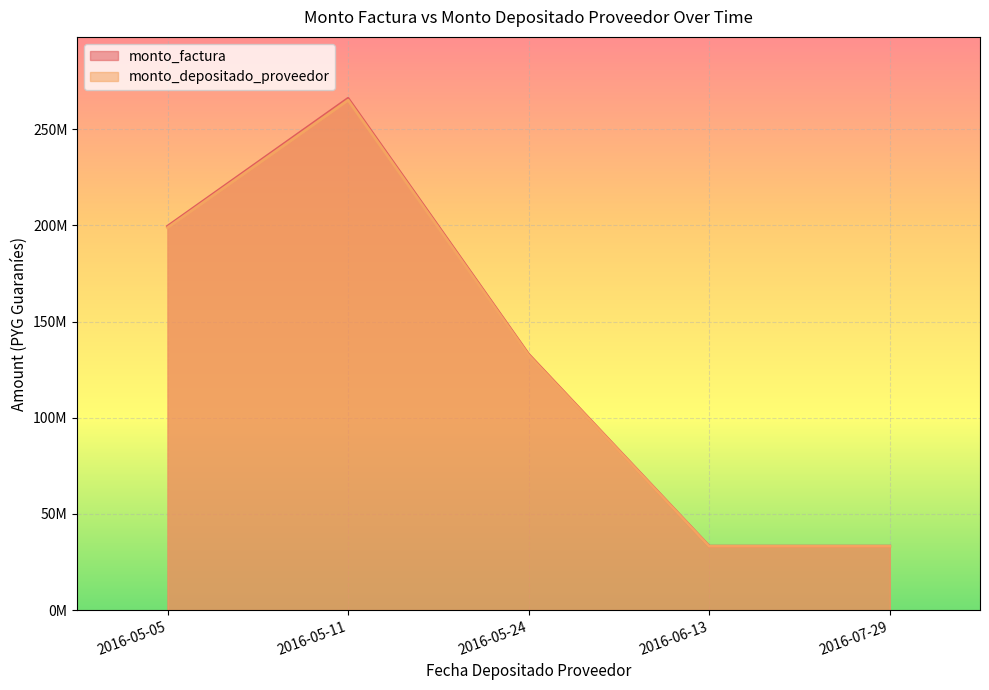

List the labels in order of monto_factura value, largest first.

2016-05-11, 2016-05-05, 2016-05-24, 2016-07-29, 2016-06-13